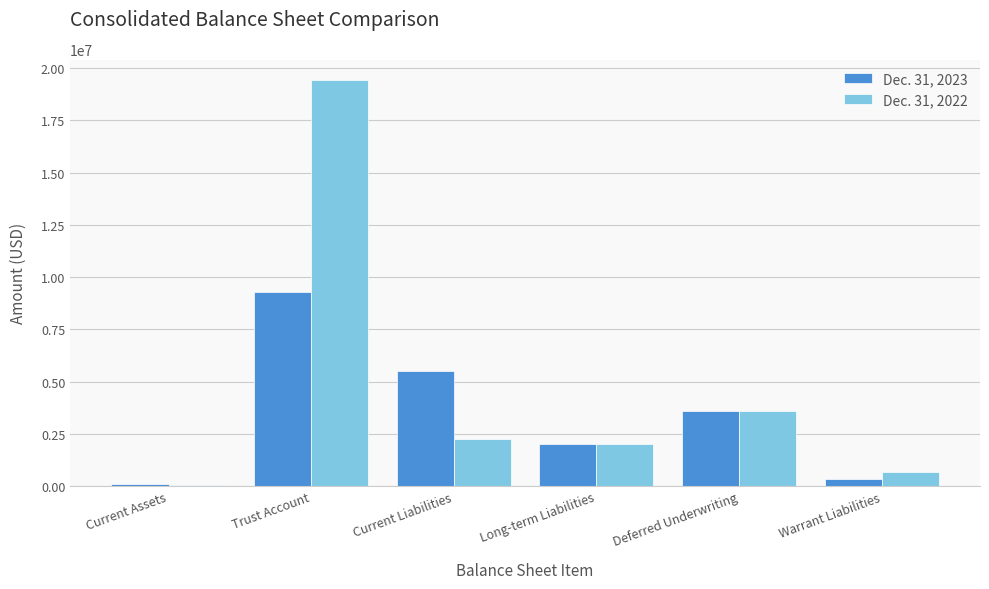

What is the average value of the Dec. 31, 2022 series?

4664390